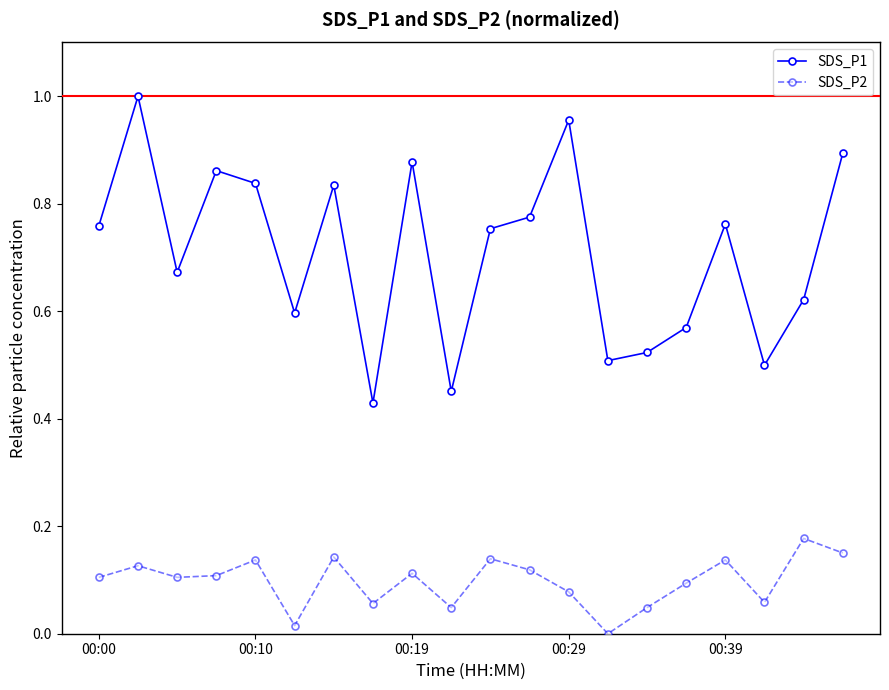

List the series in order of their peak value, highest first.

SDS_P1, SDS_P2